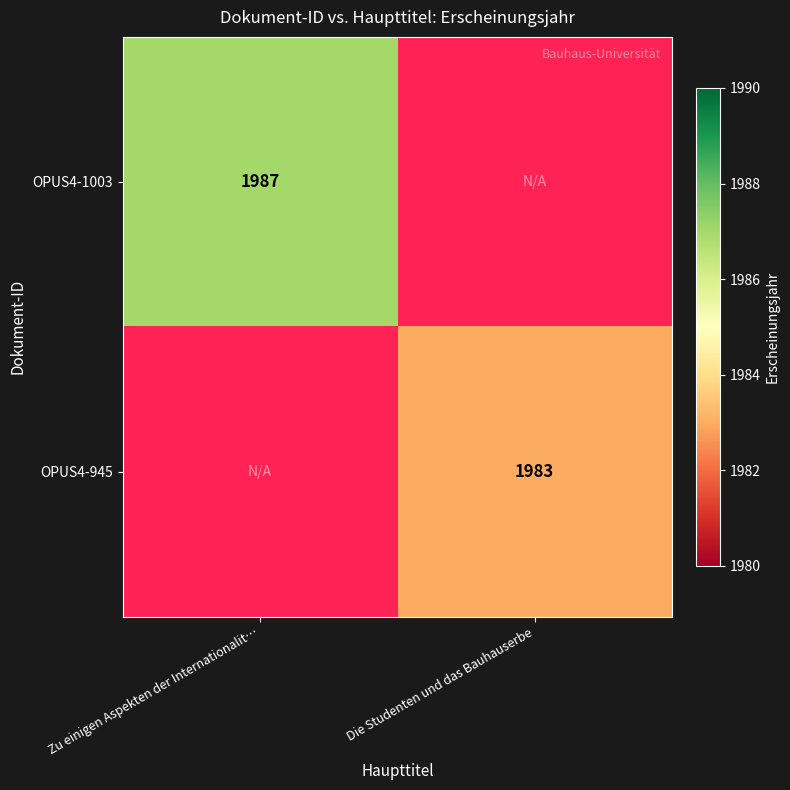

True or false: OPUS4-1003 has a value of 1987 at Zu einigen Aspekten der Internationalit….

True